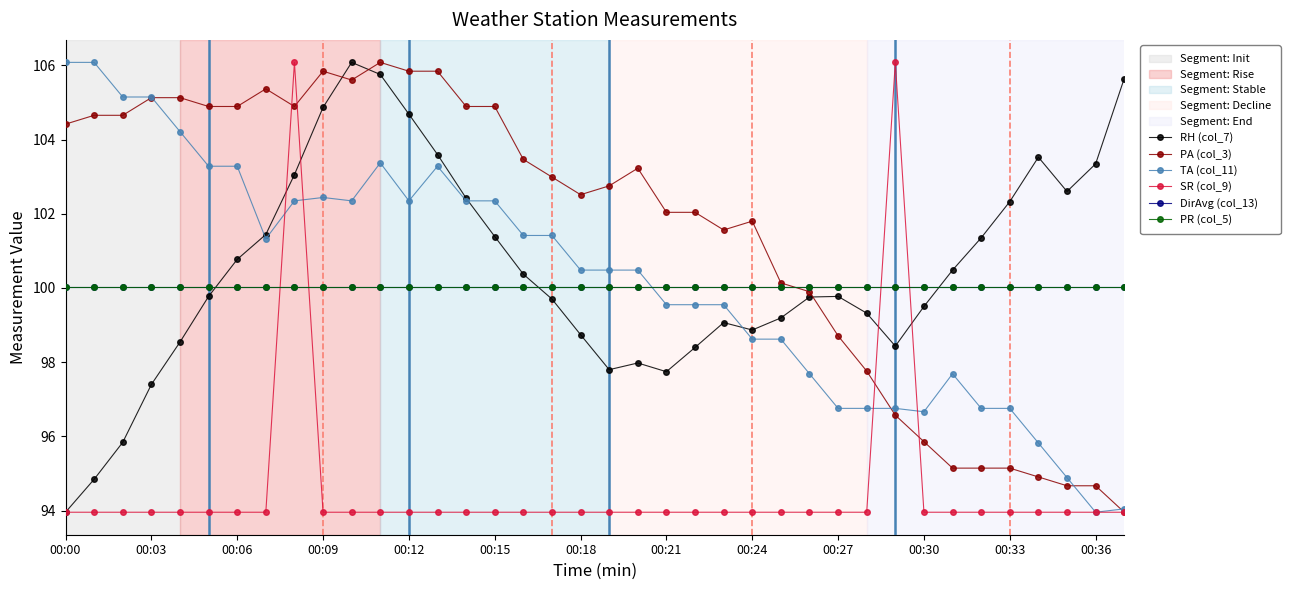

Which series ends up on top after the final intersection of SR (col_9) and DirAvg (col_13)?

DirAvg (col_13)